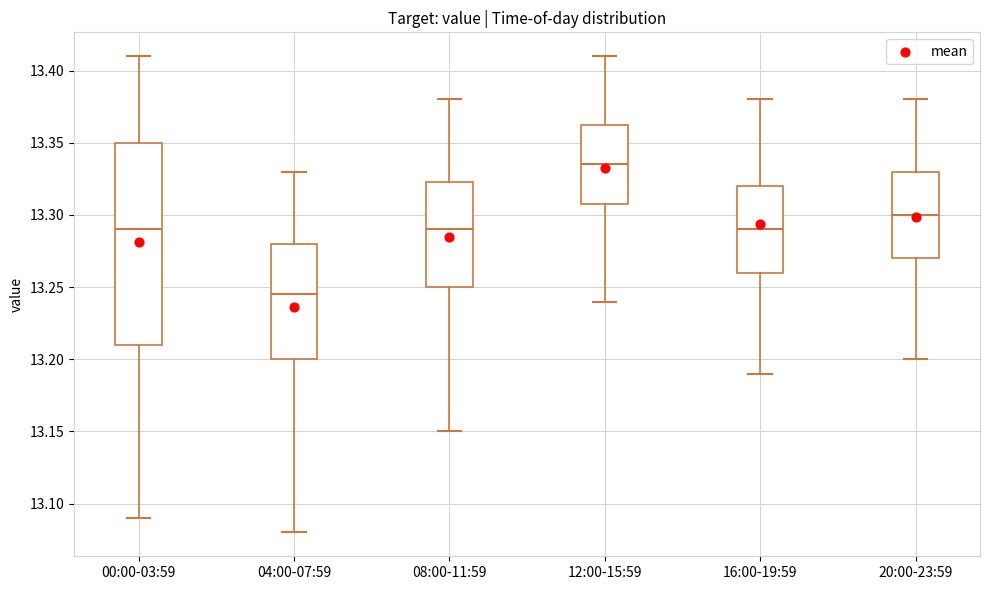

Reading left to right, transcribe this box plot: for each box, give where its median line is, the range the box spans, and where its two whiskers end, as read against the y-axis. The values are not printed on the chart, so give them approximately, as read against the axis.

00:00-03:59: median 13.290, box 13.210 to 13.350, whiskers 13.090 to 13.410
04:00-07:59: median 13.245, box 13.200 to 13.280, whiskers 13.080 to 13.330
08:00-11:59: median 13.290, box 13.250 to 13.325, whiskers 13.150 to 13.380
12:00-15:59: median 13.335, box 13.310 to 13.365, whiskers 13.240 to 13.410
16:00-19:59: median 13.290, box 13.260 to 13.320, whiskers 13.190 to 13.380
20:00-23:59: median 13.300, box 13.270 to 13.330, whiskers 13.200 to 13.380